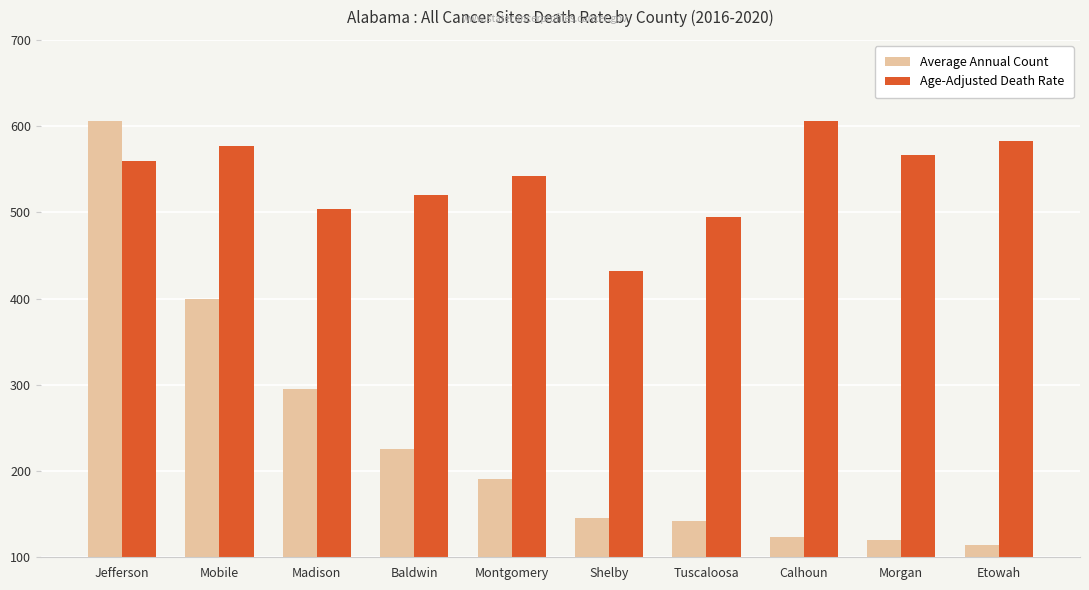

The value of Age-Adjusted Death Rate at Madison is 288.4. True or false?

False